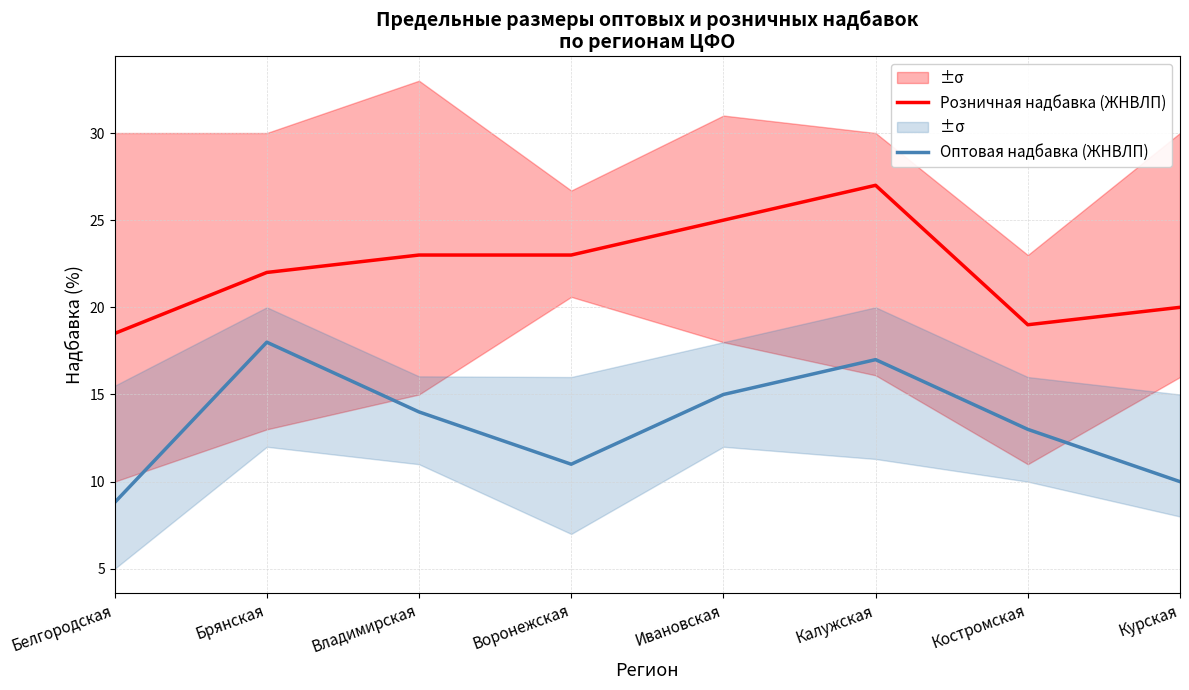

How many data points in Розничная надбавка (ЖНВЛП) are above 23?

2